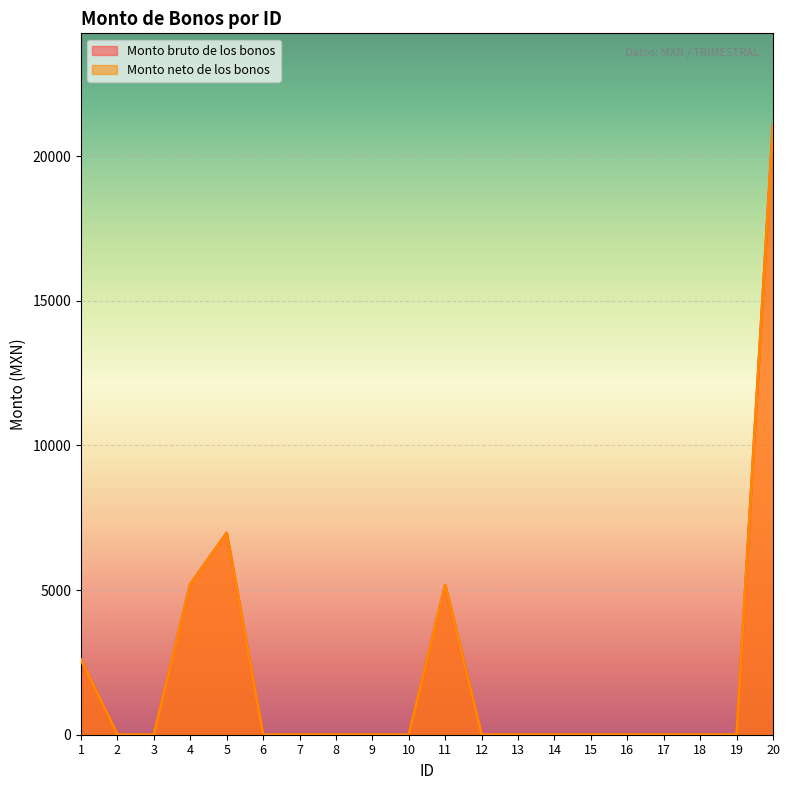

Which has a higher value, 10 or 17?

10